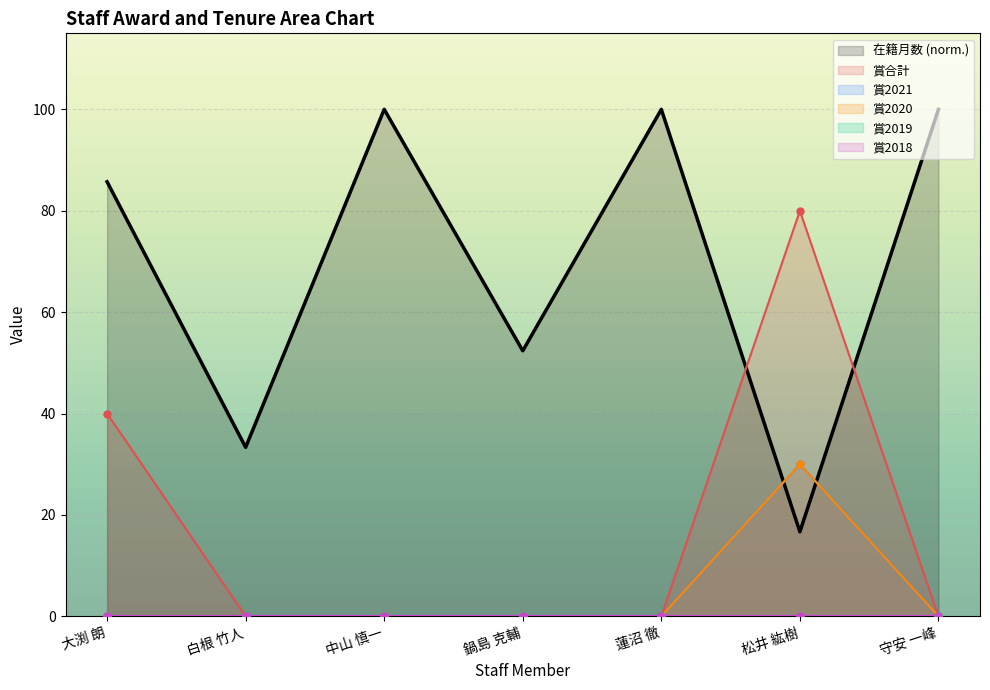

The 賞合計 series shows 0.0 at 守安 一峰. True or false?

True